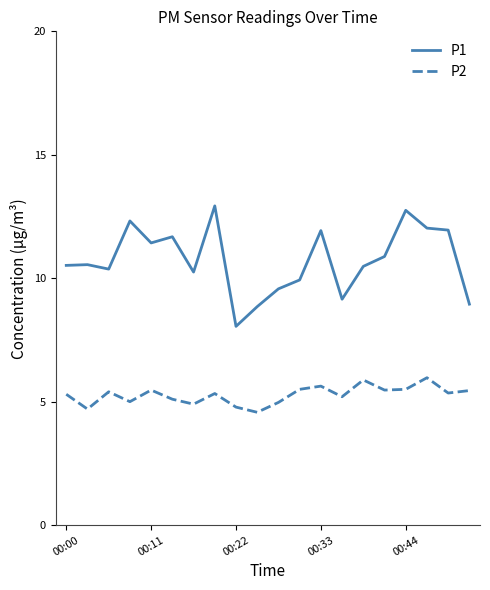

Rank the series by their average value, from lowest to highest.

P2, P1